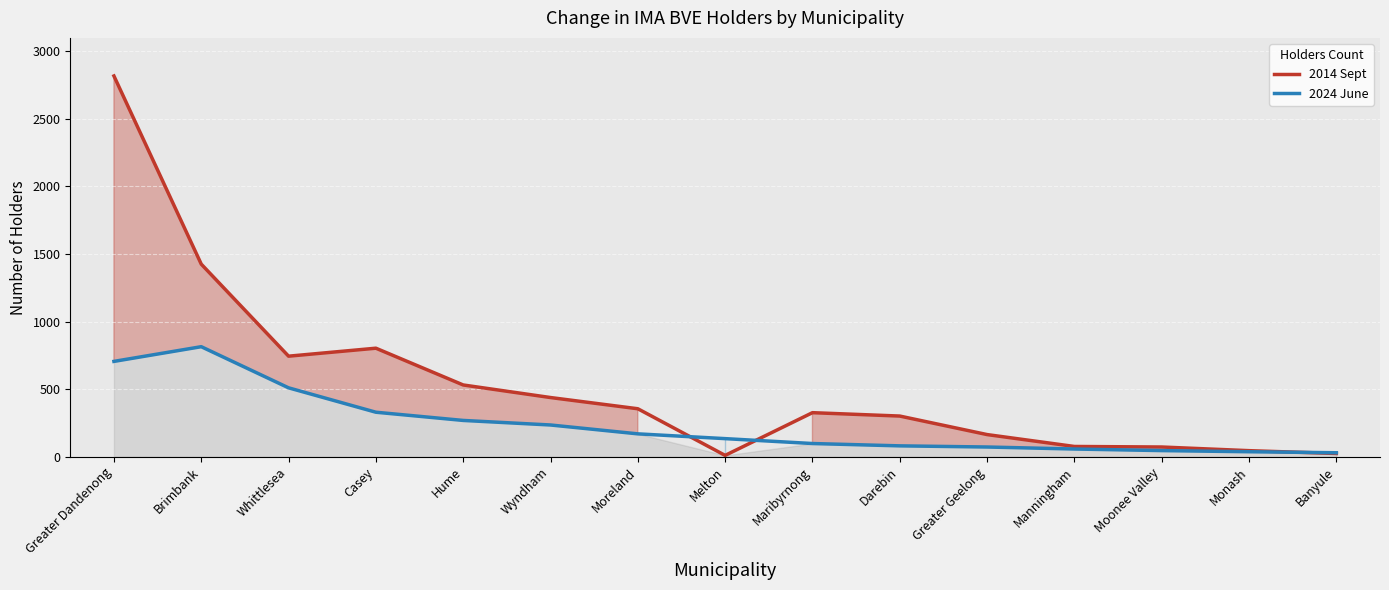

Rank the series by their maximum value, from highest to lowest.

2014 Sept, 2024 June